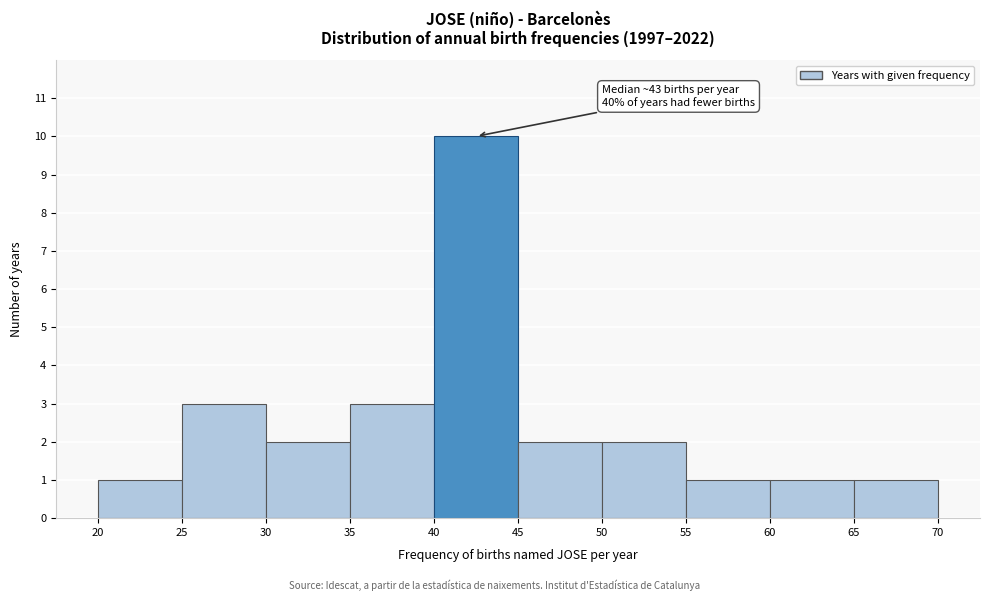

Over which range of the x-axis is the bar tallest?

40 to 45